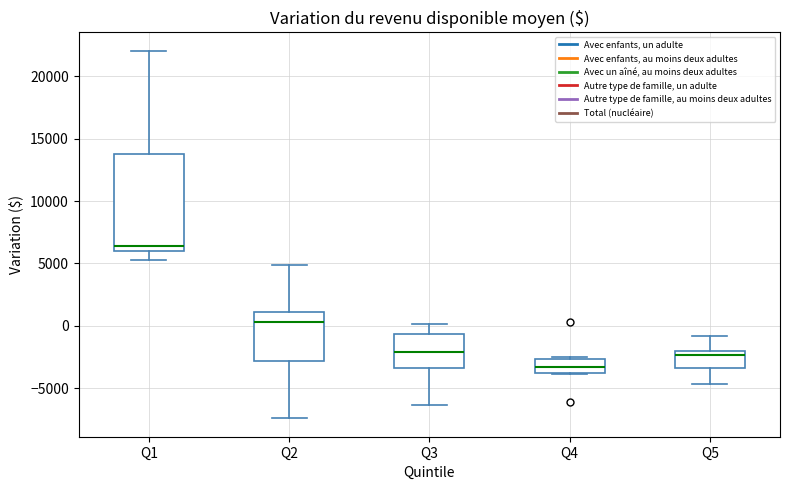

Reading left to right, transcribe this box plot: for each box, give where its median line is, the range the box spans, and where its two whiskers end, as read against the y-axis. The values are not printed on the chart, so give them approximately, as read against the axis.

Q1: median 6500, box 6000 to 14000, whiskers 5000 to 22000
Q2: median 500, box -3000 to 1000, whiskers -7500 to 5000
Q3: median -2000, box -3500 to -500, whiskers -6500 to 0
Q4: median -3500, box -4000 to -2500, whiskers -4000 to -2500 (just above the box's upper edge)
Q5: median -2500, box -3500 to -2000, whiskers -4500 to -1000